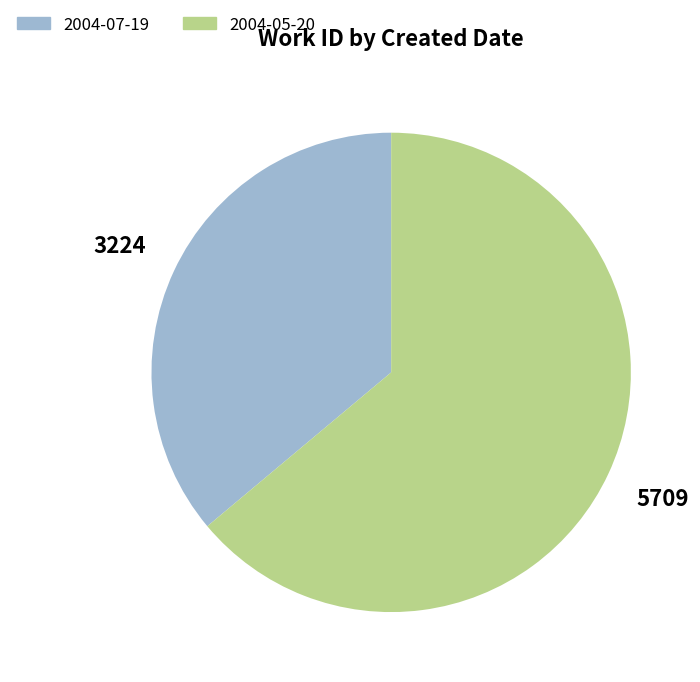

Count the number of slices in the pie.

2